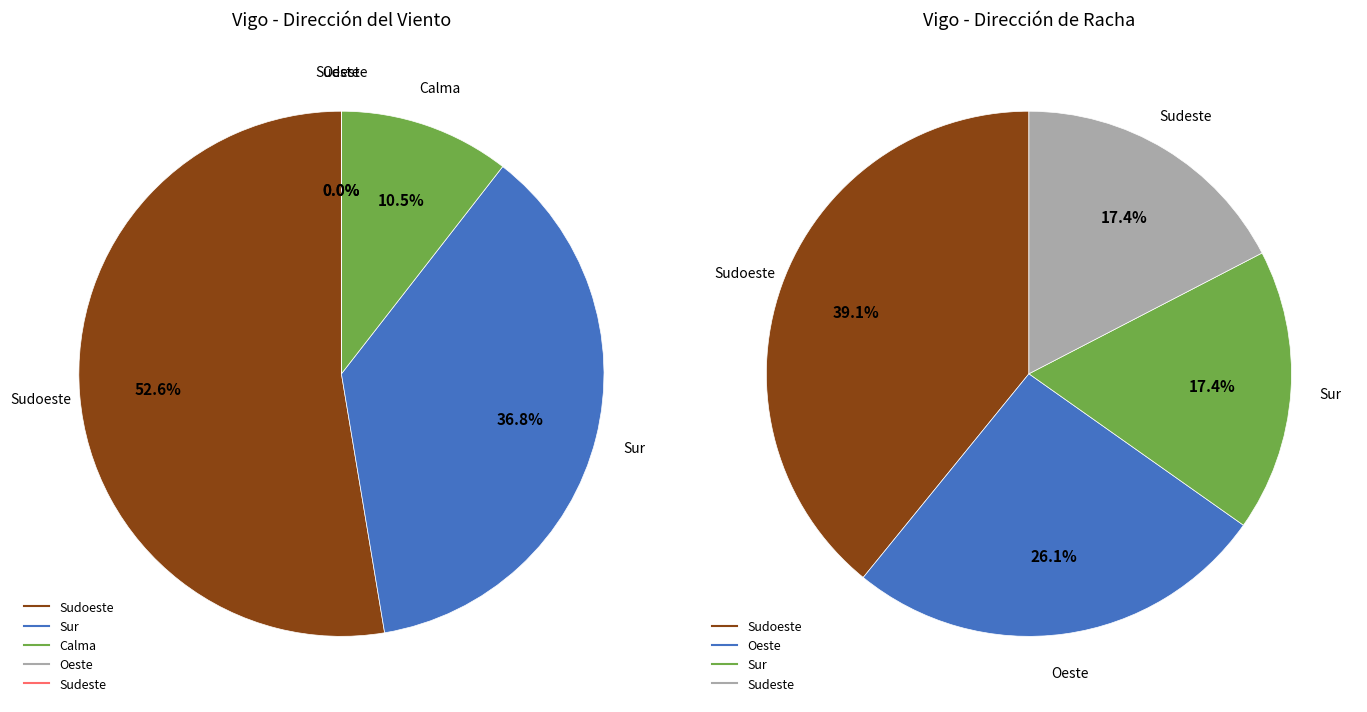

How many slices are in this pie chart?

5